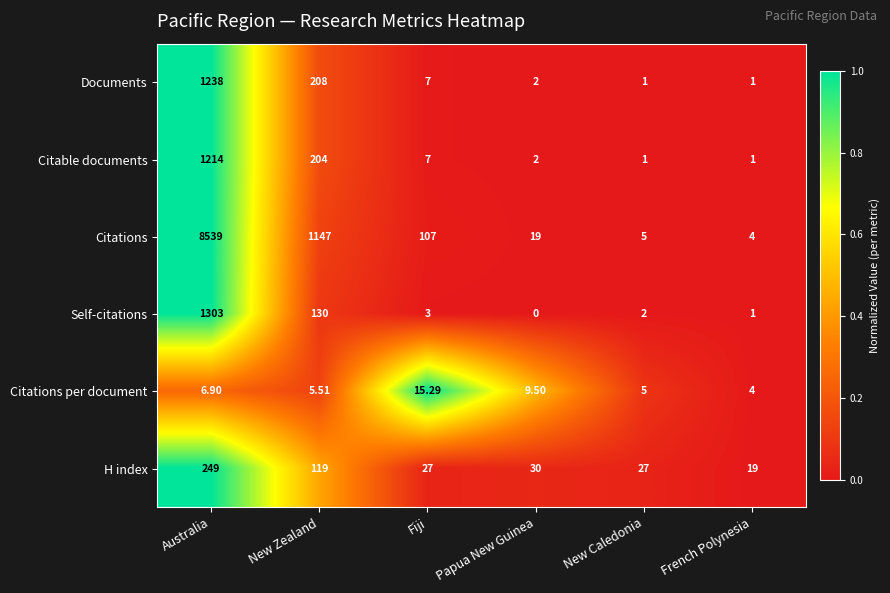

Which label corresponds to the smallest value in the chart?

Papua New Guinea